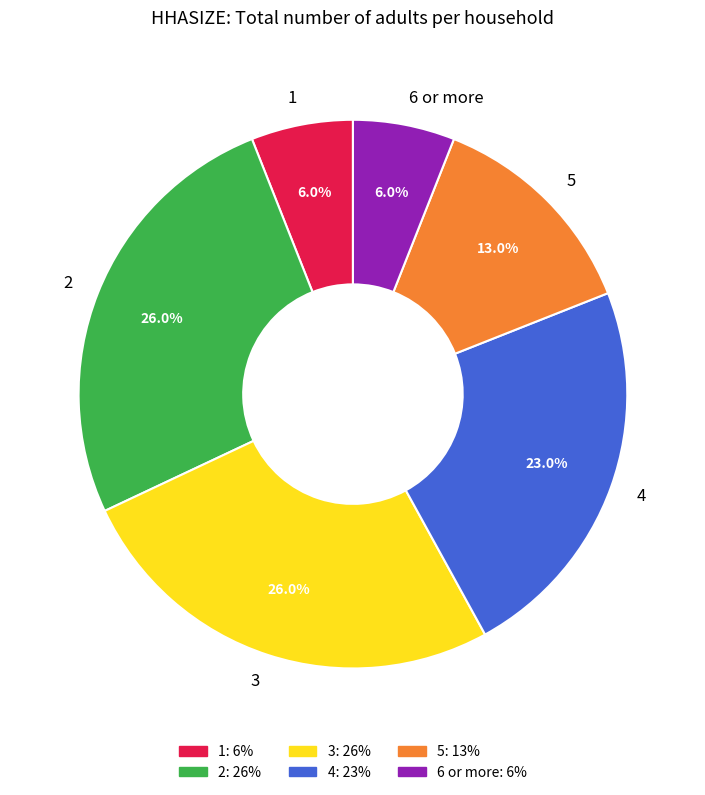

Does 5 represent more than half of the total?

No